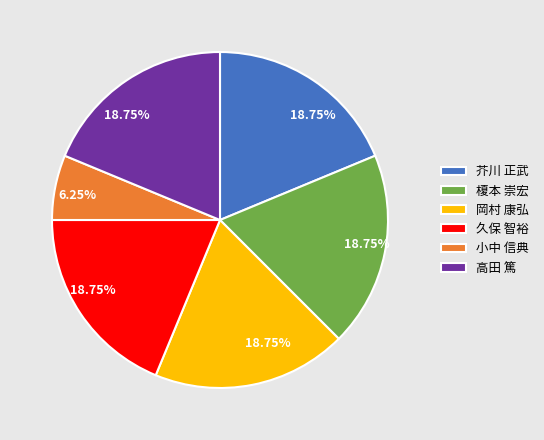

Does any single category account for the majority?

No